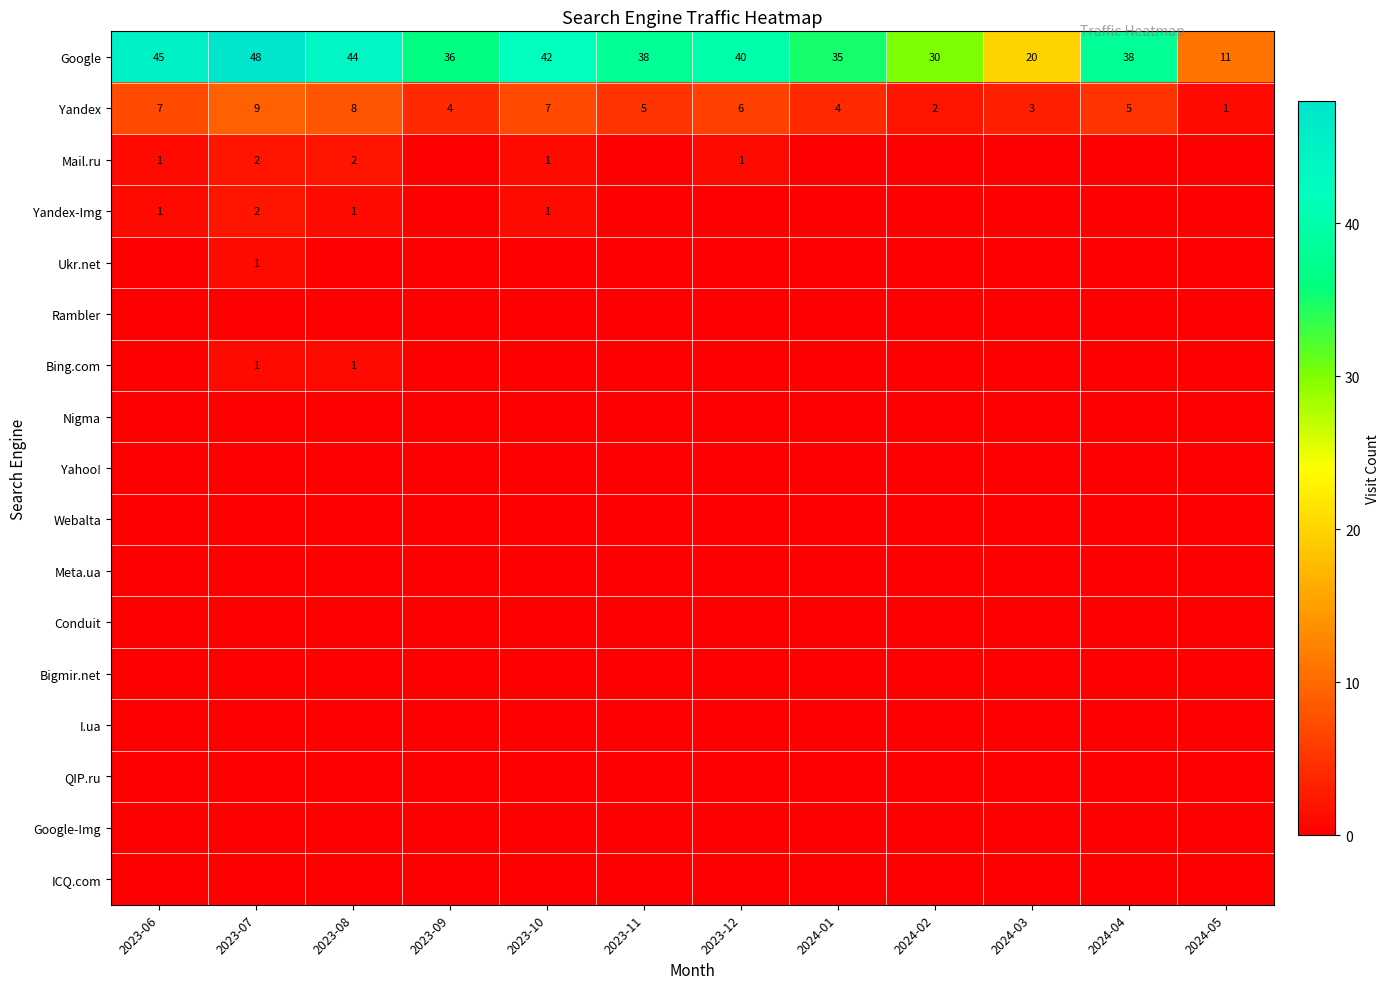

Count the Yandex values in the range 4 to 7.

7